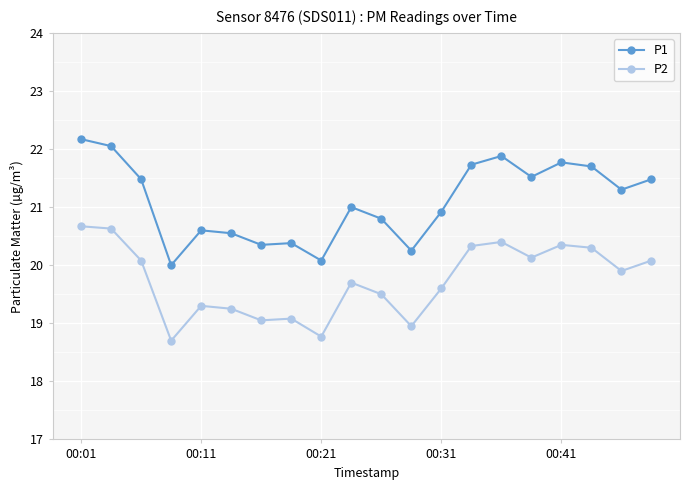

What is the maximum value shown in the chart?

22.2